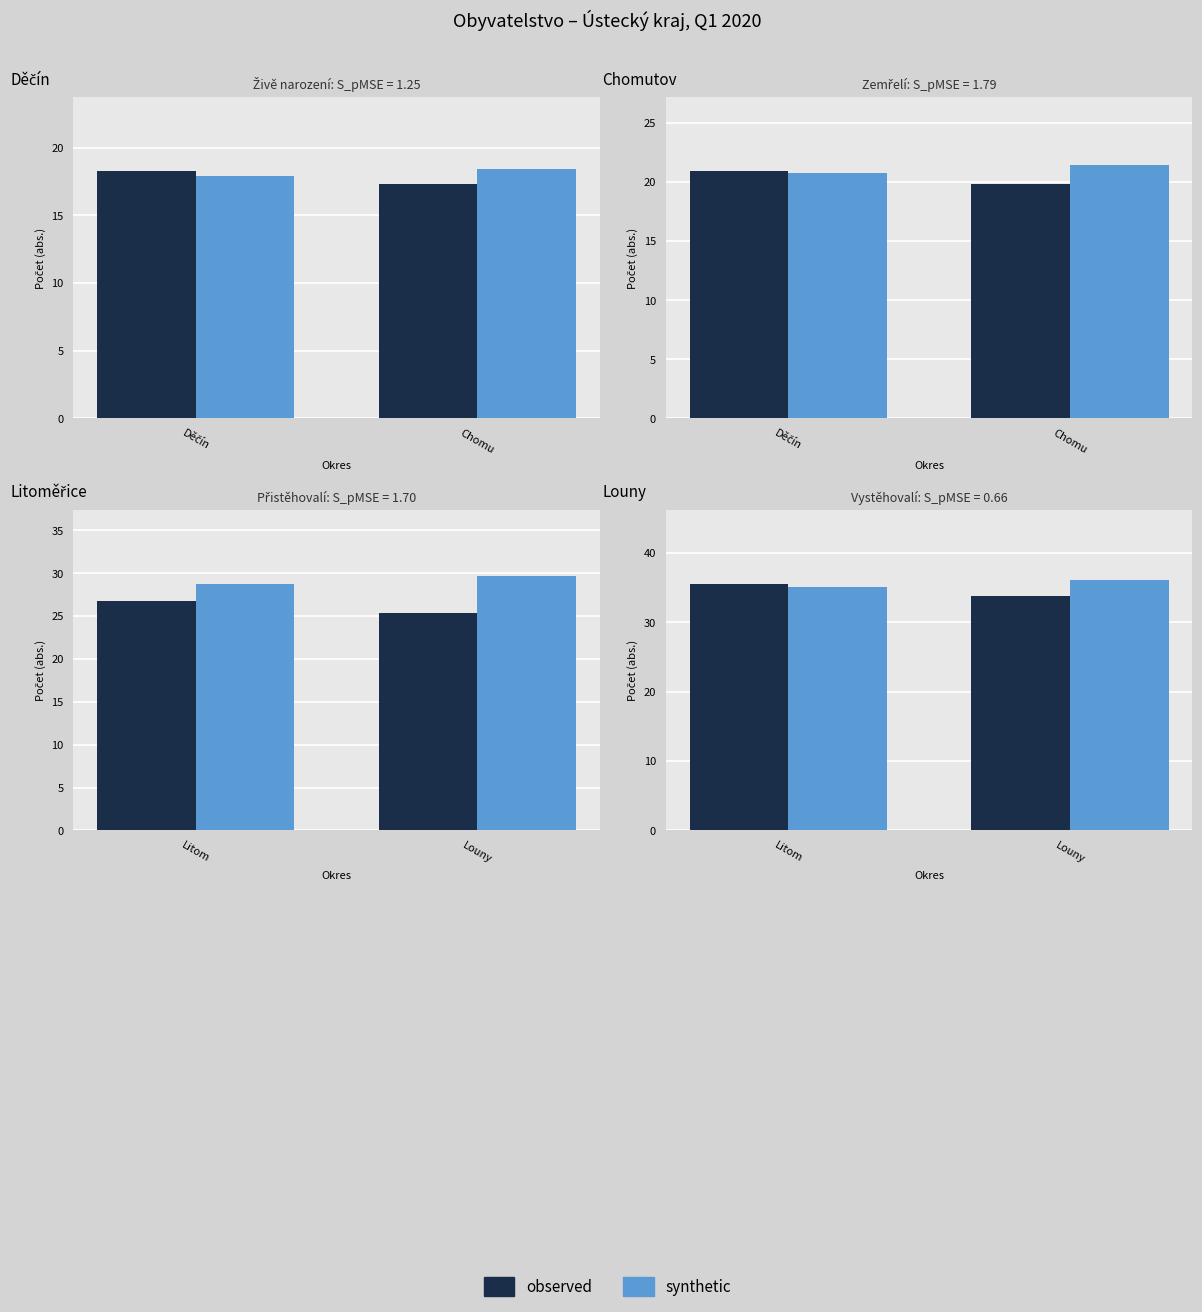

Which has a higher value, Děčín or Chomu?

Děčín